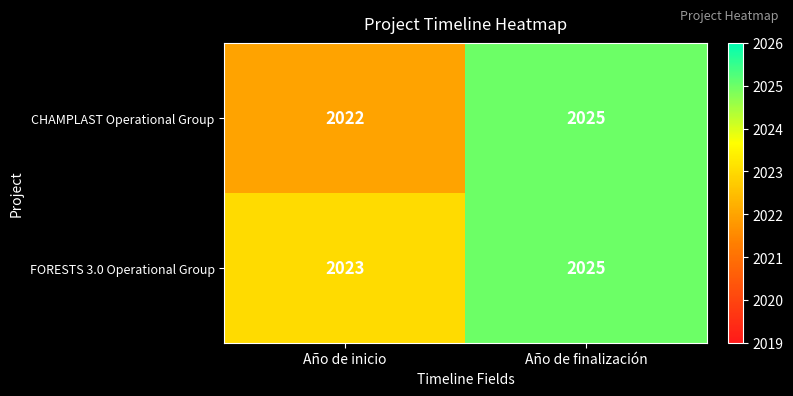

What is the total value across all series at Año de finalización?

4050